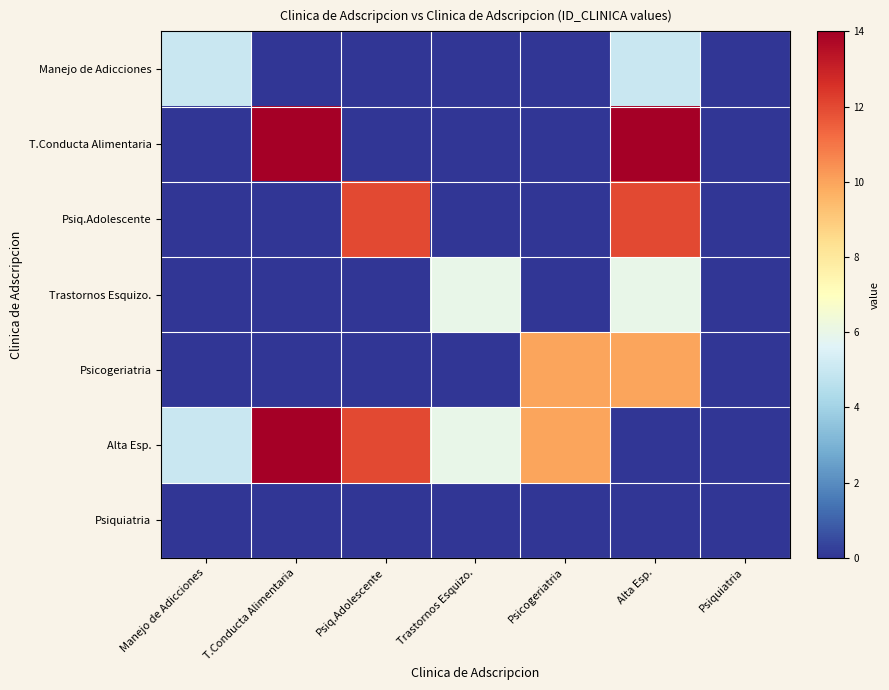

List the series in order of their peak value, highest first.

T.Conducta Alimentaria, Alta Esp., Psiq.Adolescente, Psicogeriatria, Trastornos Esquizo., Manejo de Adicciones, Psiquiatria